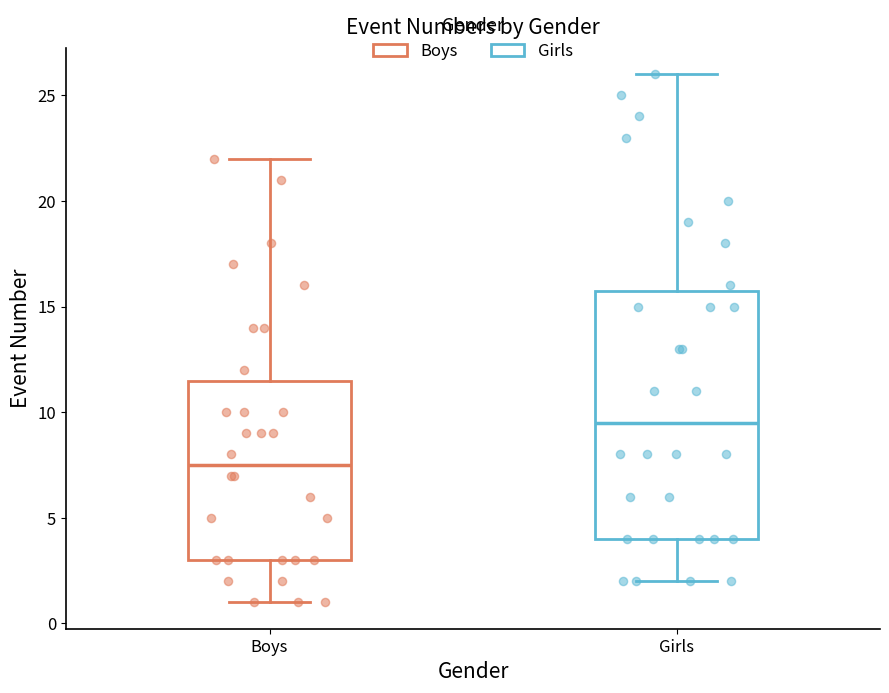

Which box is the tallest, from its lower edge to its upper edge?

Girls